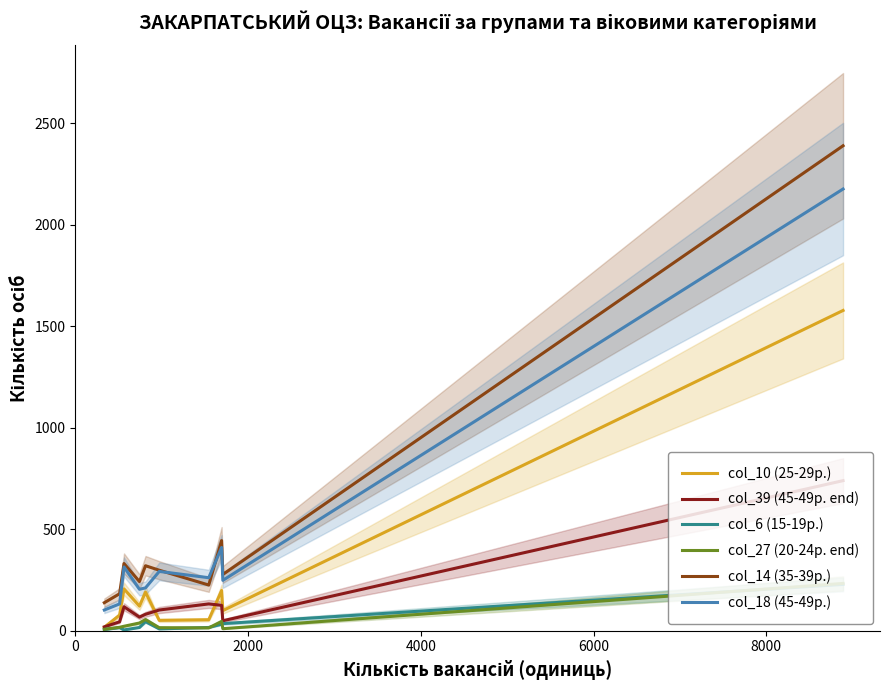

What is the lowest value of the col_27 (20-24р. end) series?

7